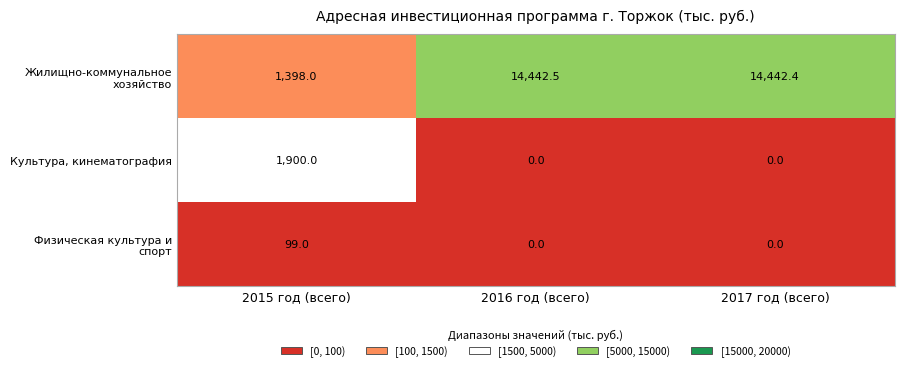

How many Культура, кинематография values are between 0 and 1900?

3